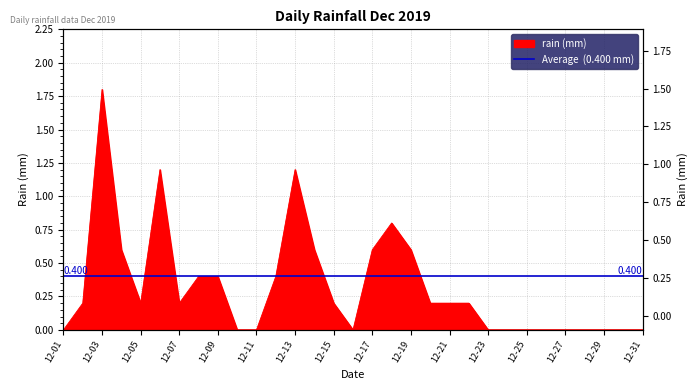

How many points are higher than both their immediate neighbors (excluding endpoints)?

4